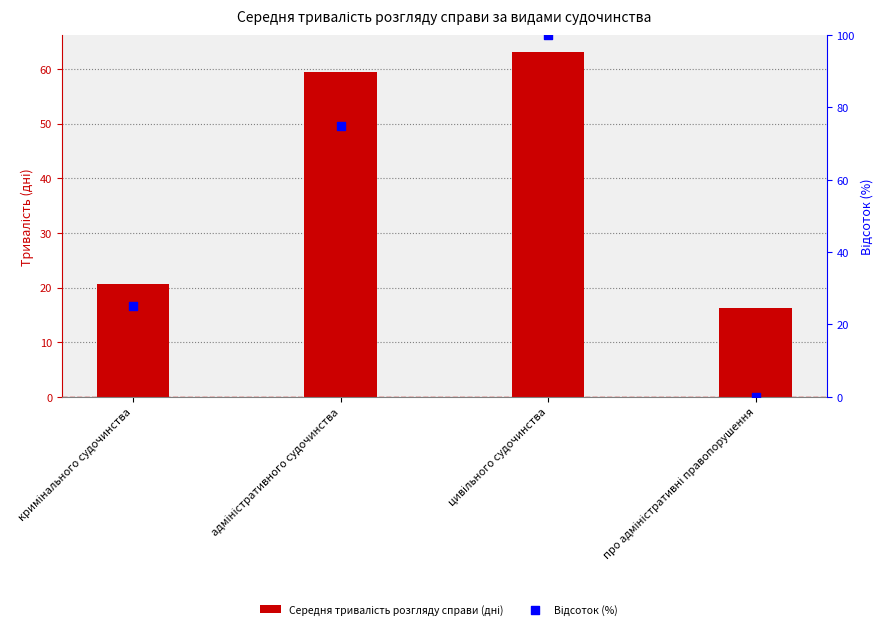

What are all the series names shown in the legend?

Середня тривалість розгляду справи (дні), Відсоток (%)